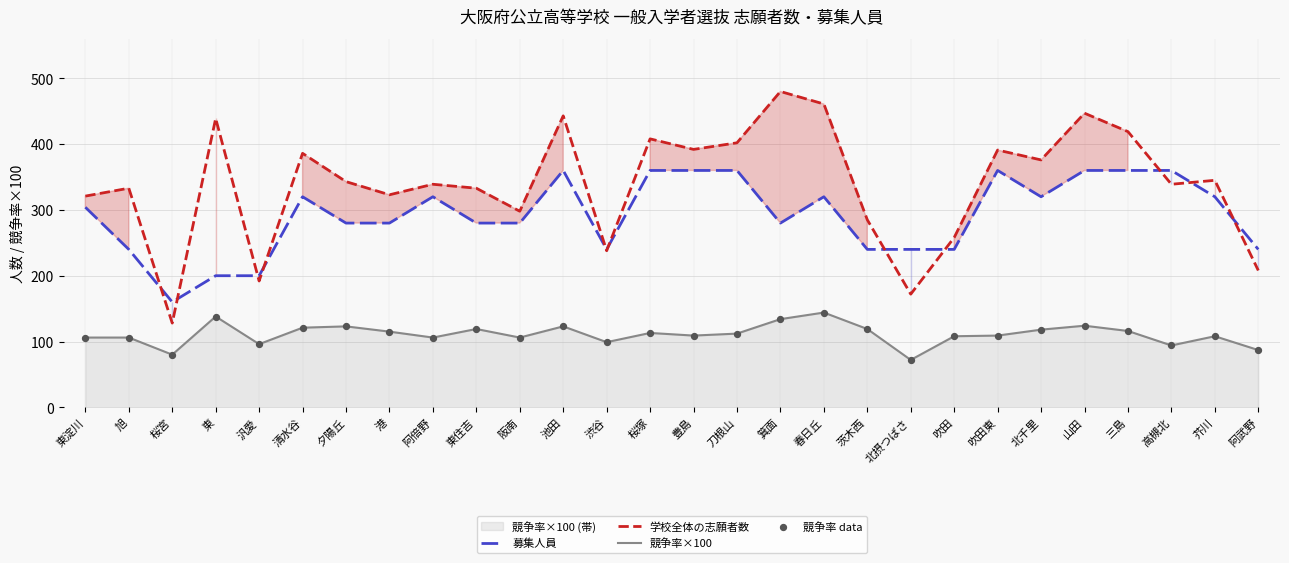

At how many categories does at least one series exceed 96?

28